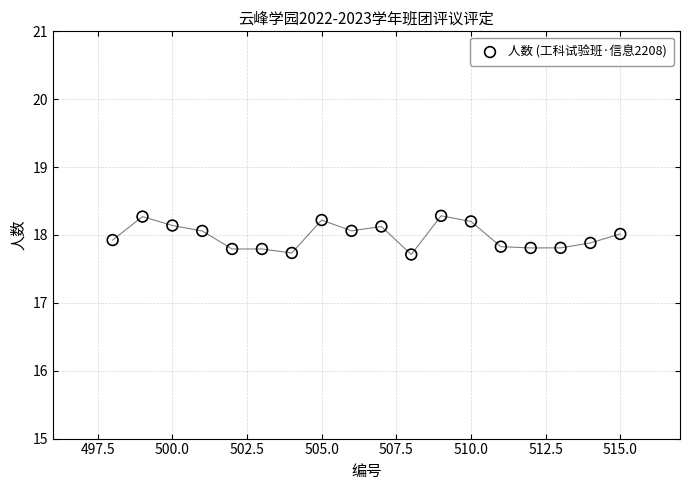

What is the range of Y values (max minus min)?

0.6